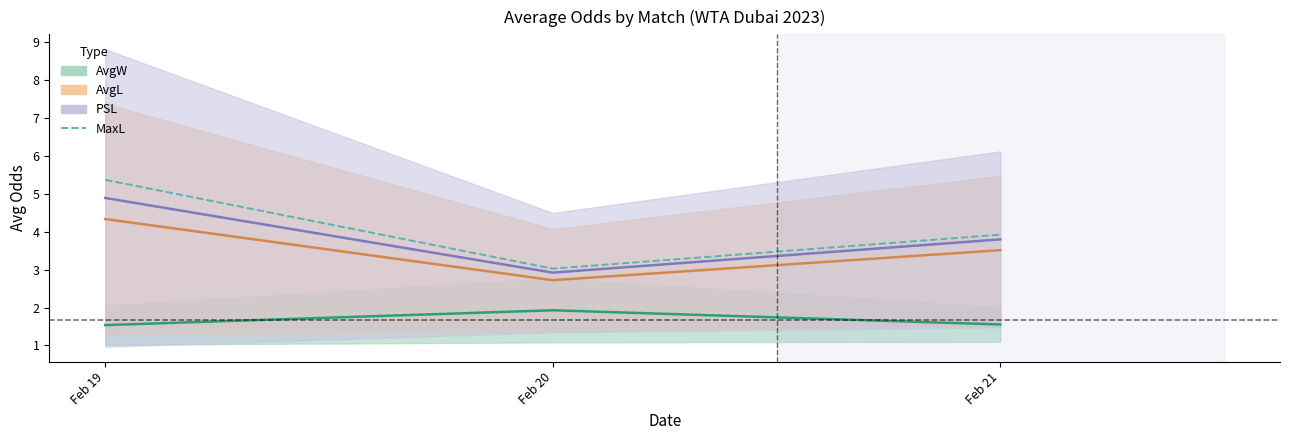

The value of PSL at Feb 20 is 2.9. True or false?

True